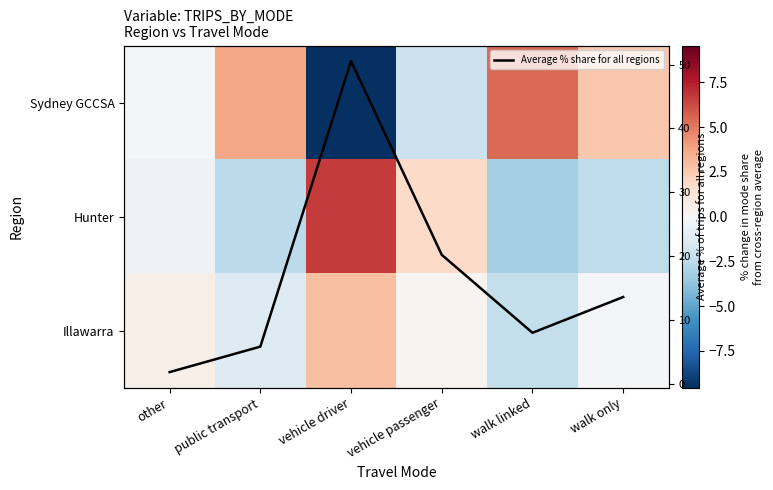

Is the value of Sydney GCCSA at other greater than the value of Hunter at walk linked?

Yes